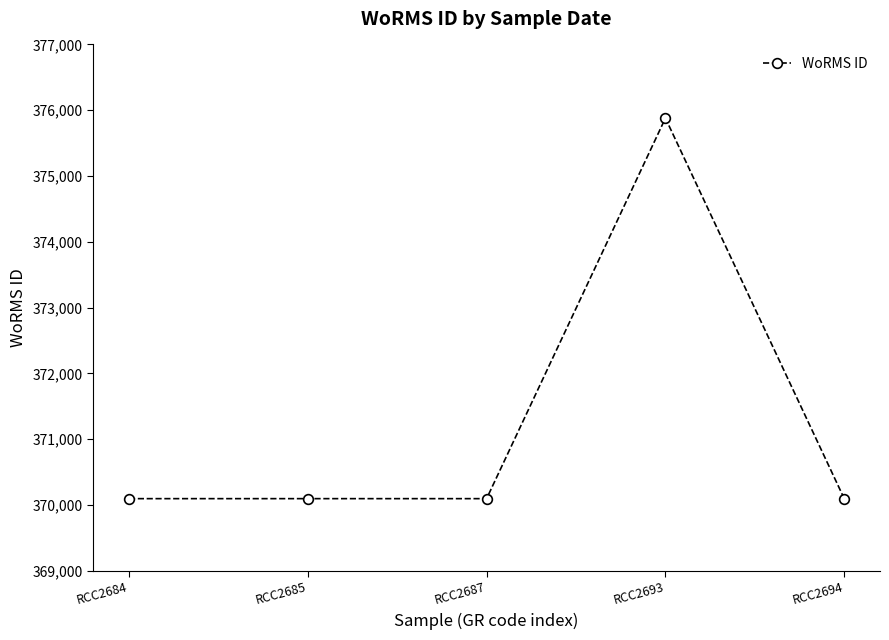

What is the greatest value displayed?

375880